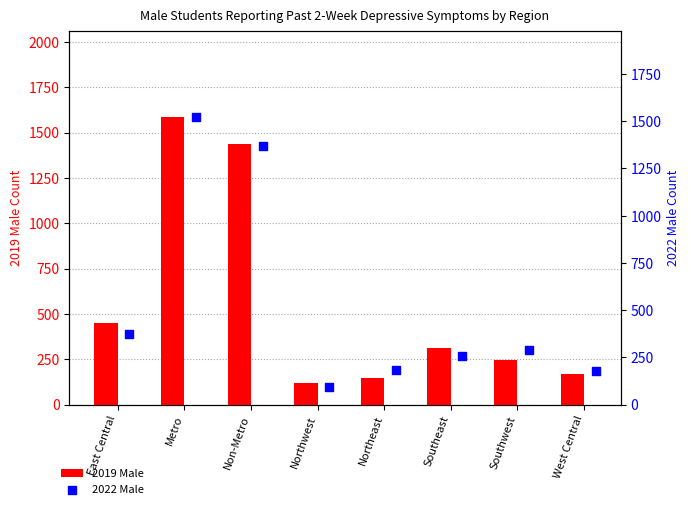

Is the value of 2019 Male at Southwest greater than the value of 2022 Male at West Central?

Yes